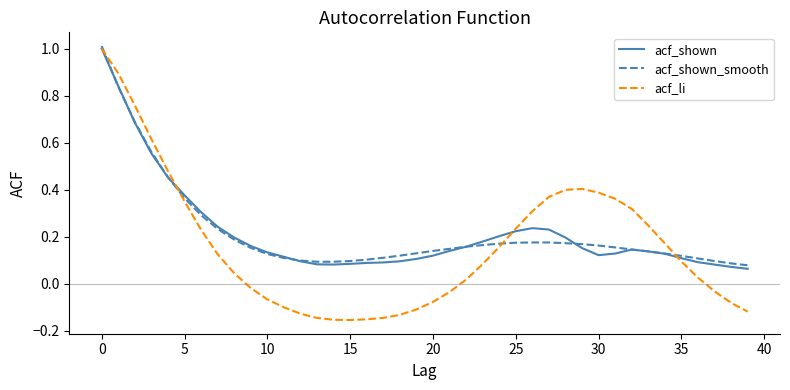

Which series has the widest spread of values?

acf_li